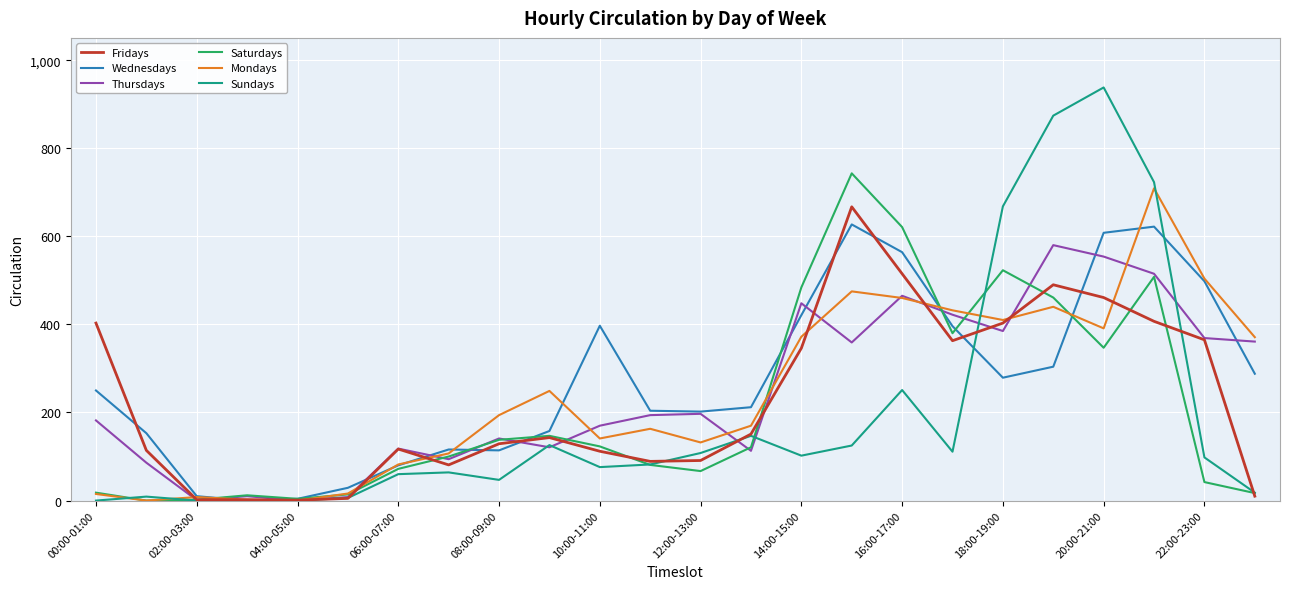

Which series has the widest spread of values?

Sundays